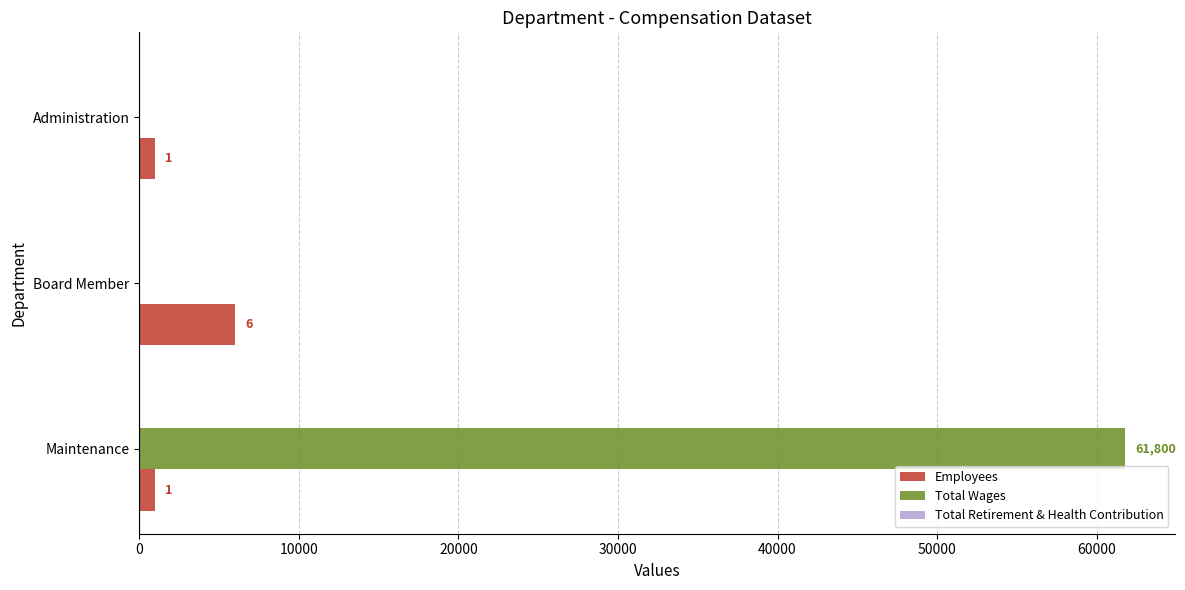

Reading right to left, list all the values displayed in this chart.

Employees: 1000.0	6000.0	1000.0
Total Wages: 0.0	0.0	61800.0
Total Retirement & Health Contribution: 0.2	0.2	0.2